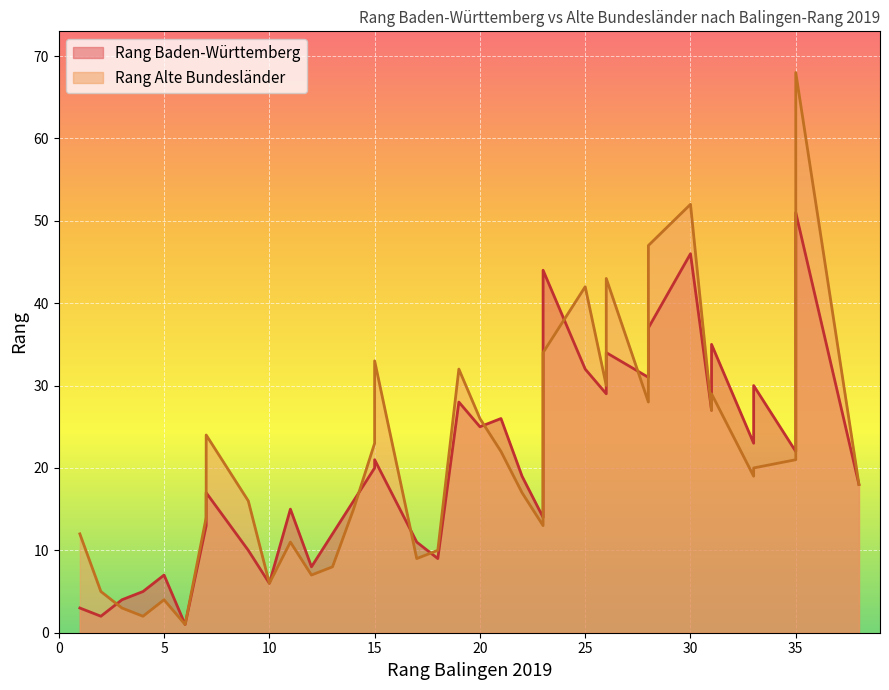

Rank the series at 28 from lowest to highest value.

Rang Alte Bundesländer, Rang Baden-Württemberg